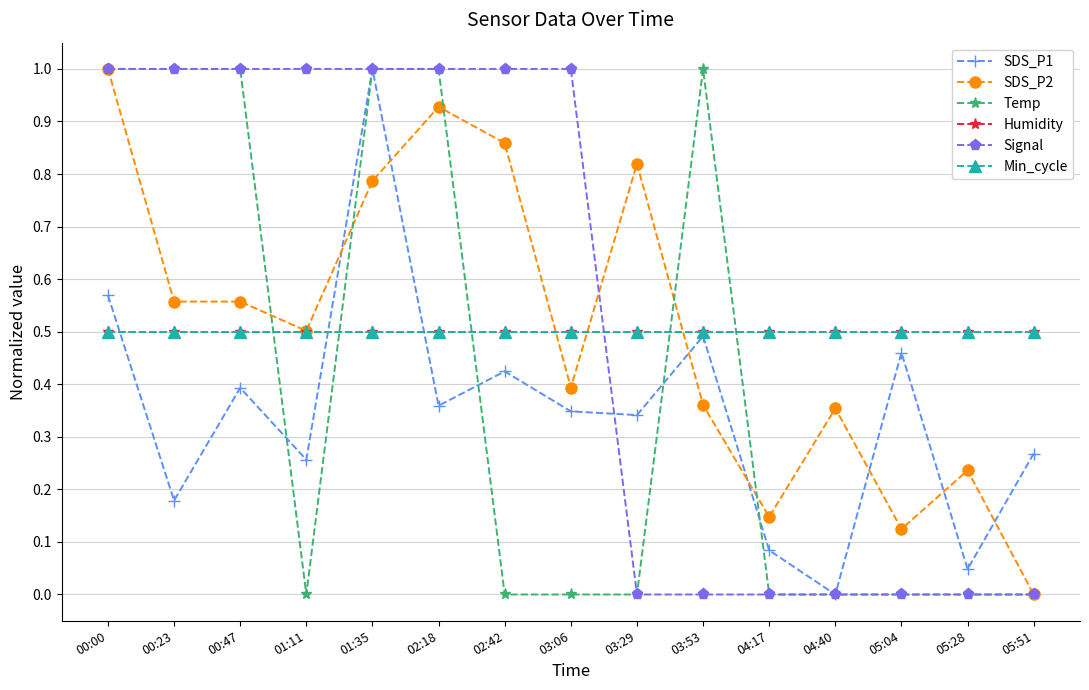

At how many categories does at least one series exceed 0?

15